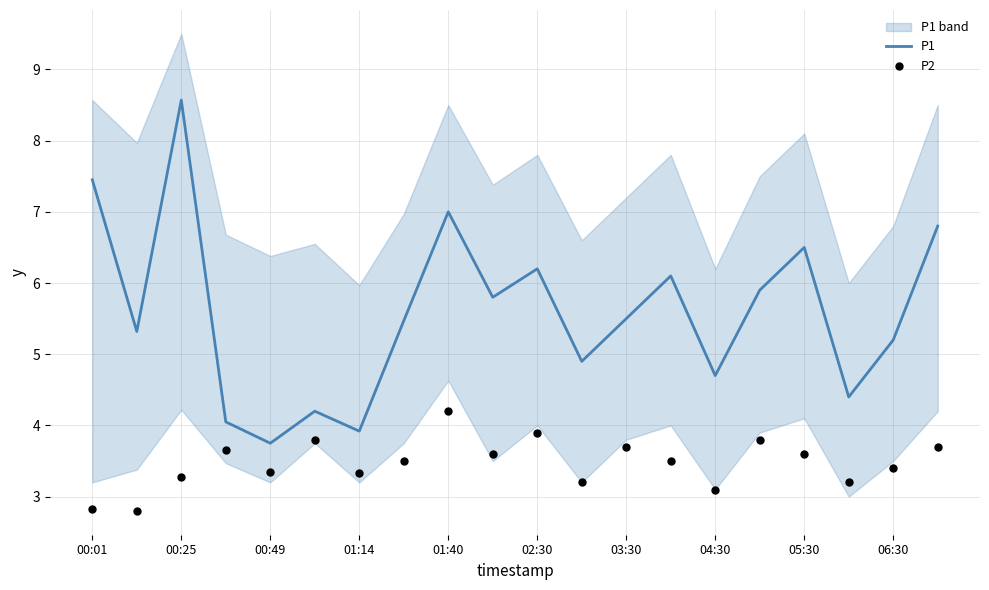

Which category has the lowest value in the P1 series?

00:49